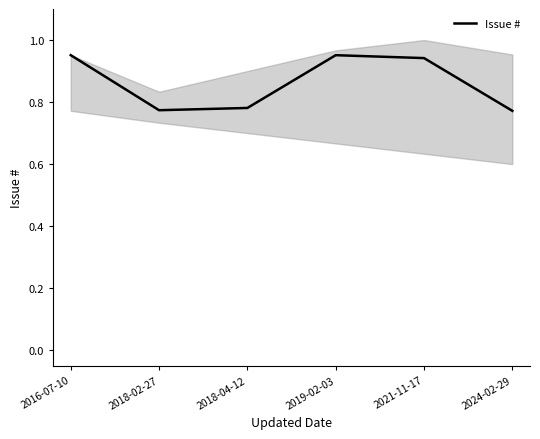

What is the label of the 6th point from the right?

2016-07-10